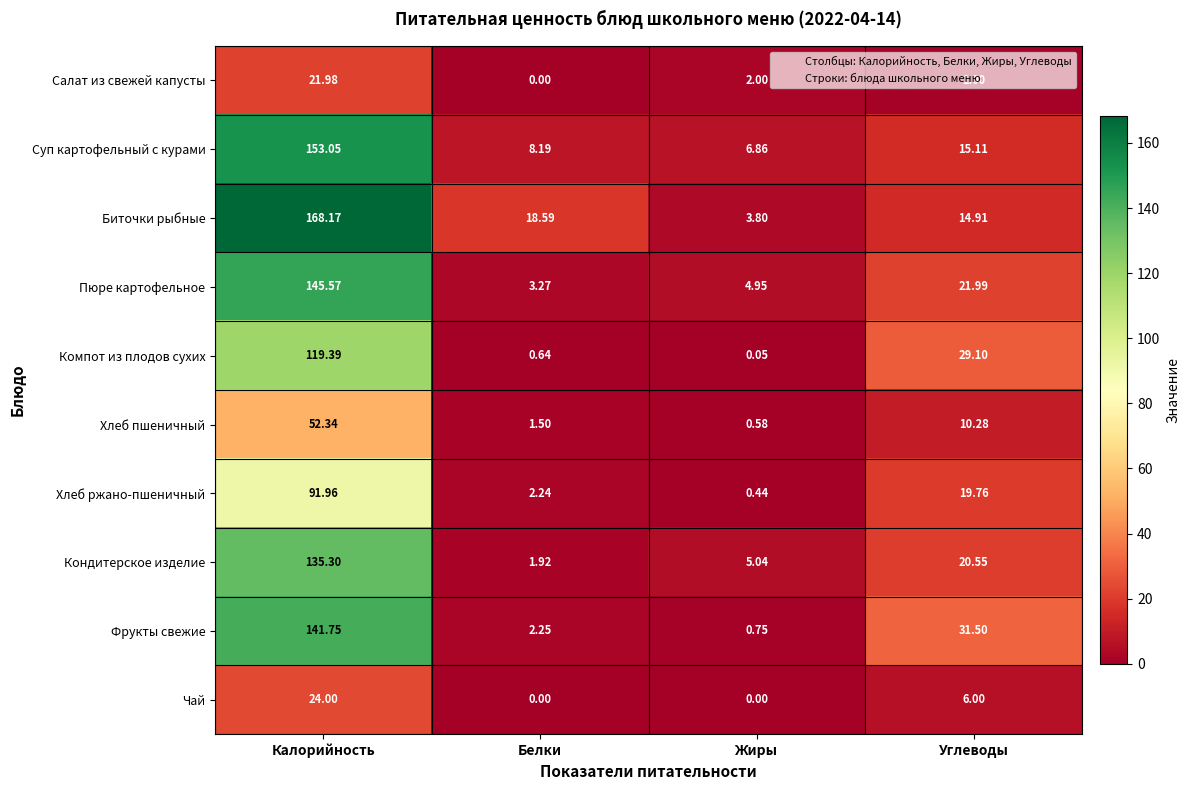

Where is Хлеб пшеничный nearest to the value 26?

Углеводы